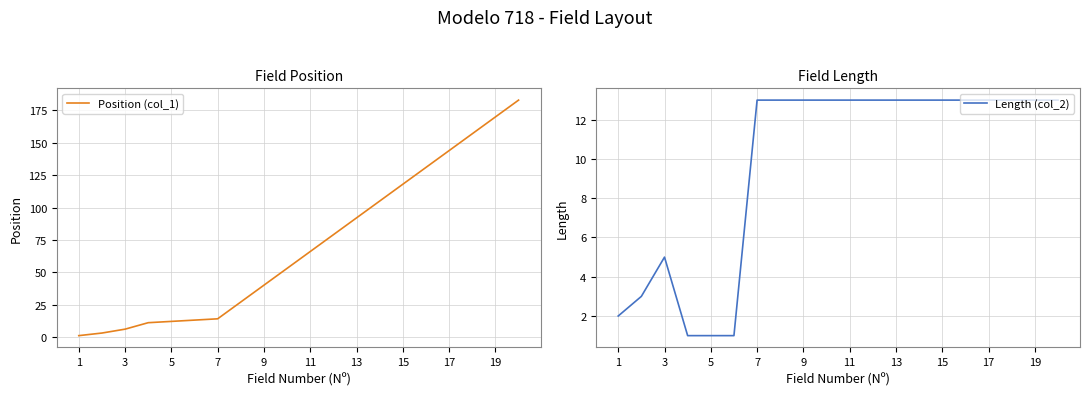

The Position (col_1) series shows 118 at 15. True or false?

True